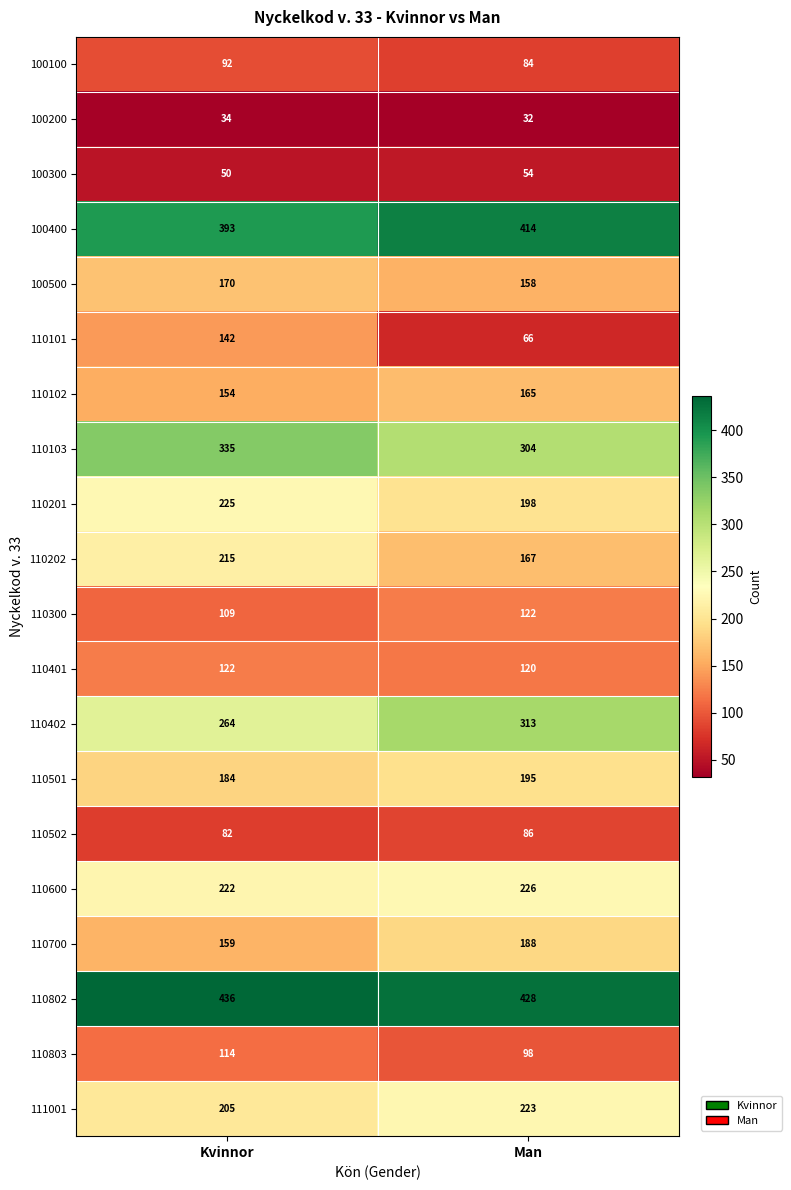

What is the difference between the maximum and minimum values in the 110802 series?

8